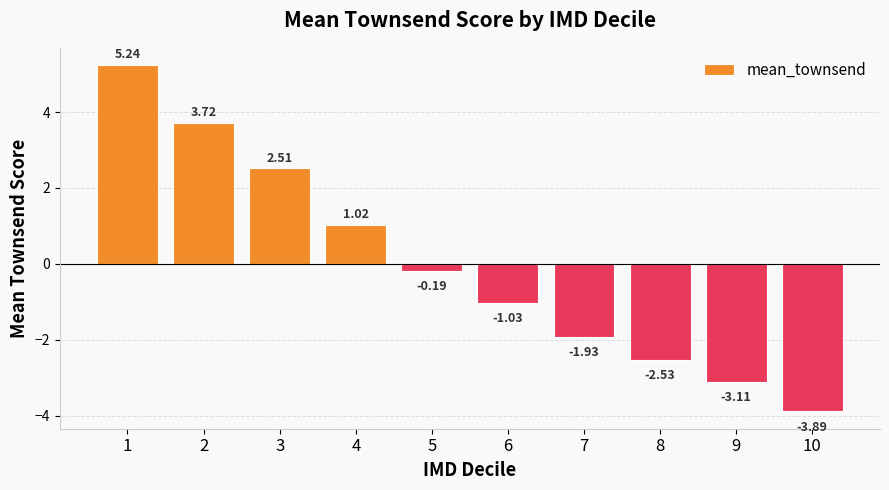

What is the ratio of the value at 1 to the value at 2?

1.4